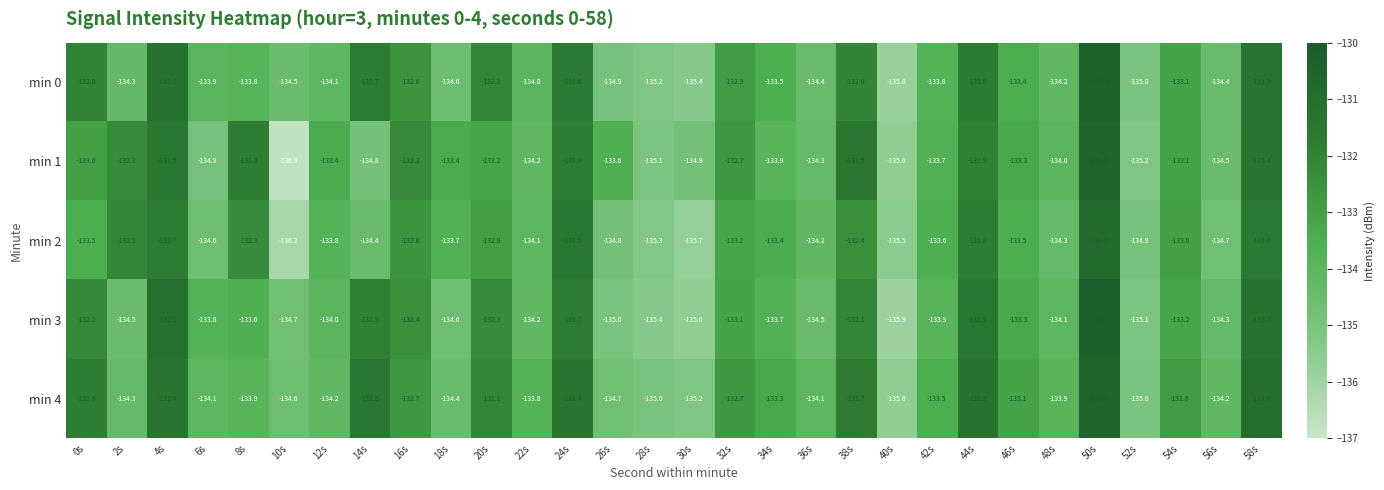

Which category has the lowest value across all series?

10s